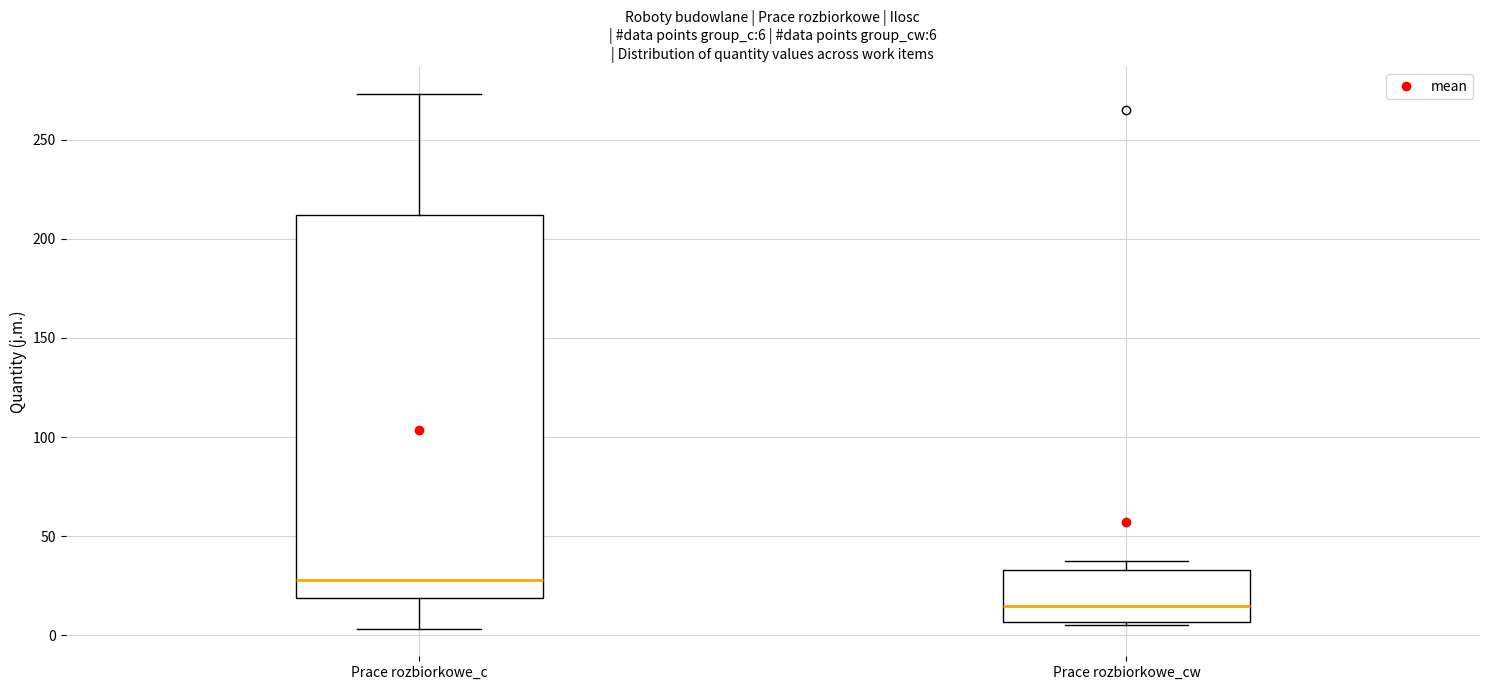

Which box's median line is the lowest?

Prace rozbiorkowe_cw